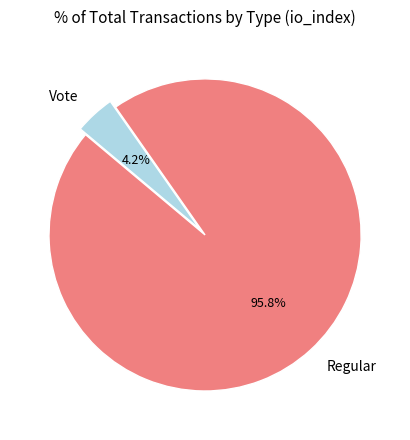

How much of the chart is everything except Regular?

4.2%